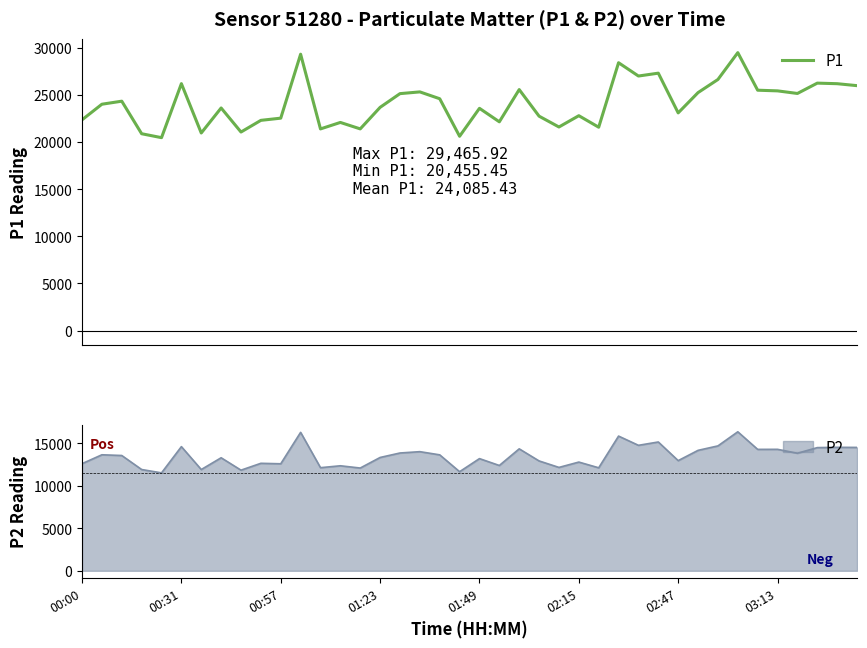

The chart shows a value of 22343.5 at 00:00. True or false?

True